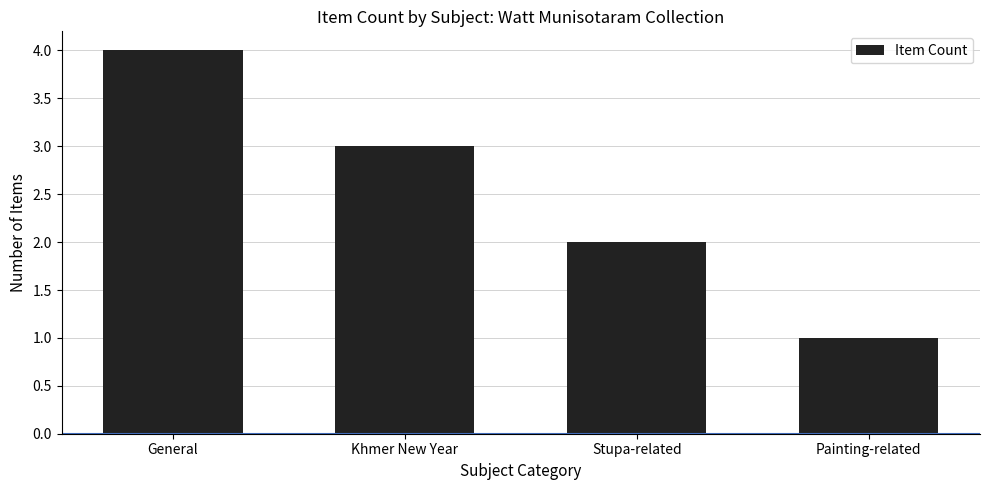

Is it true that the value at Painting-related is 1?

True